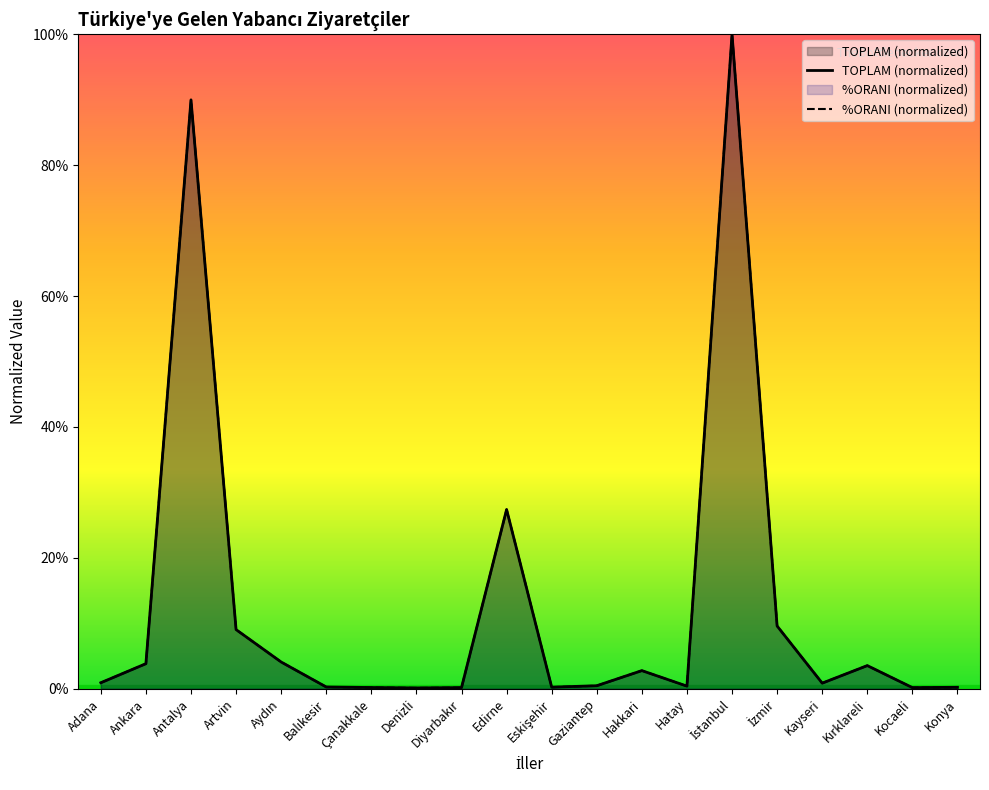

At which label does TOPLAM reach its peak?

İstanbul